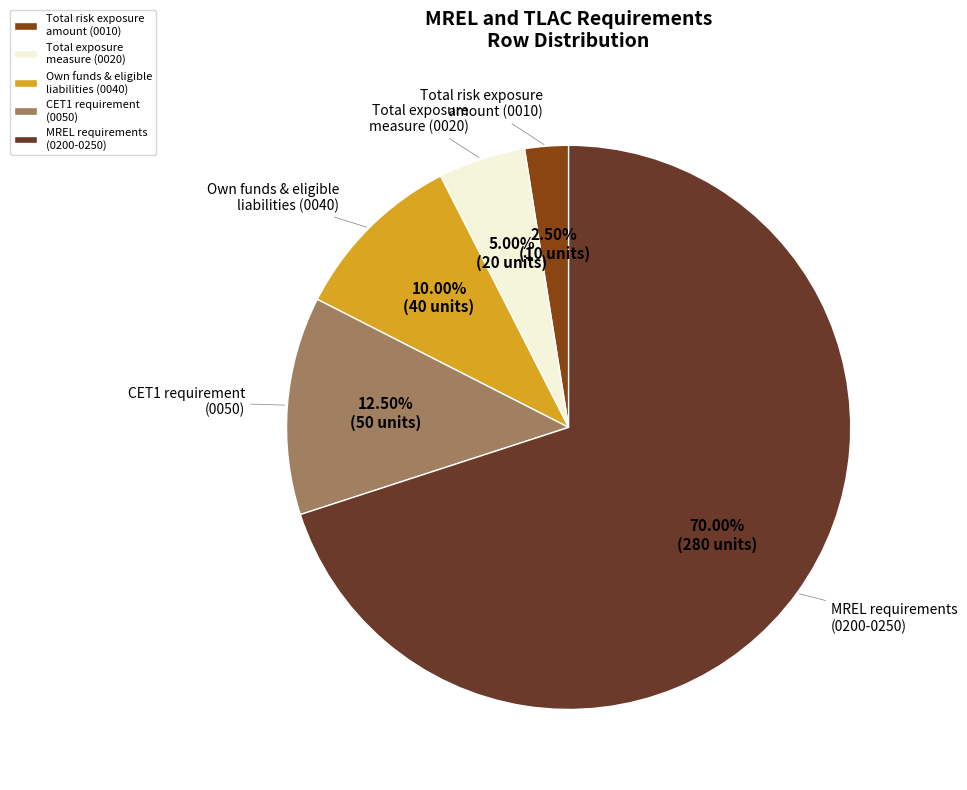

Which slice is the largest?

MREL requirements (0200-0250)